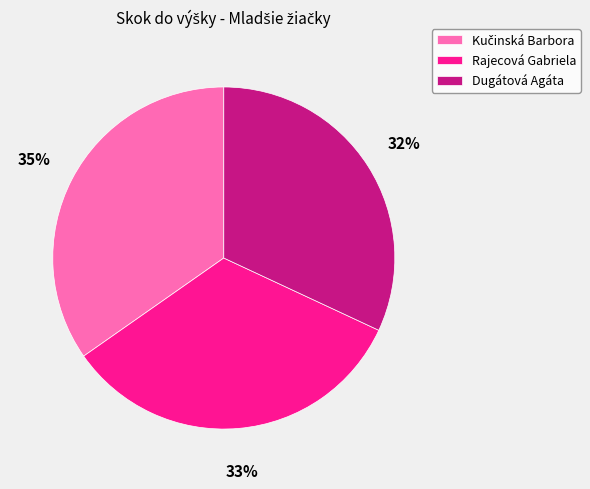

To the nearest percent, what is the average slice percentage?

33%